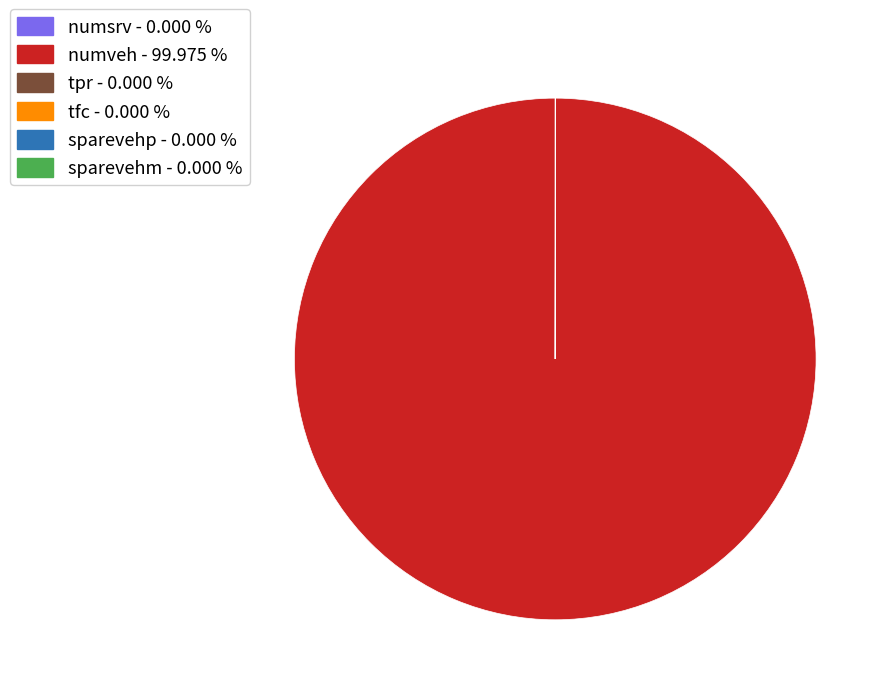

True or false: numveh accounts for 90% of the total.

False